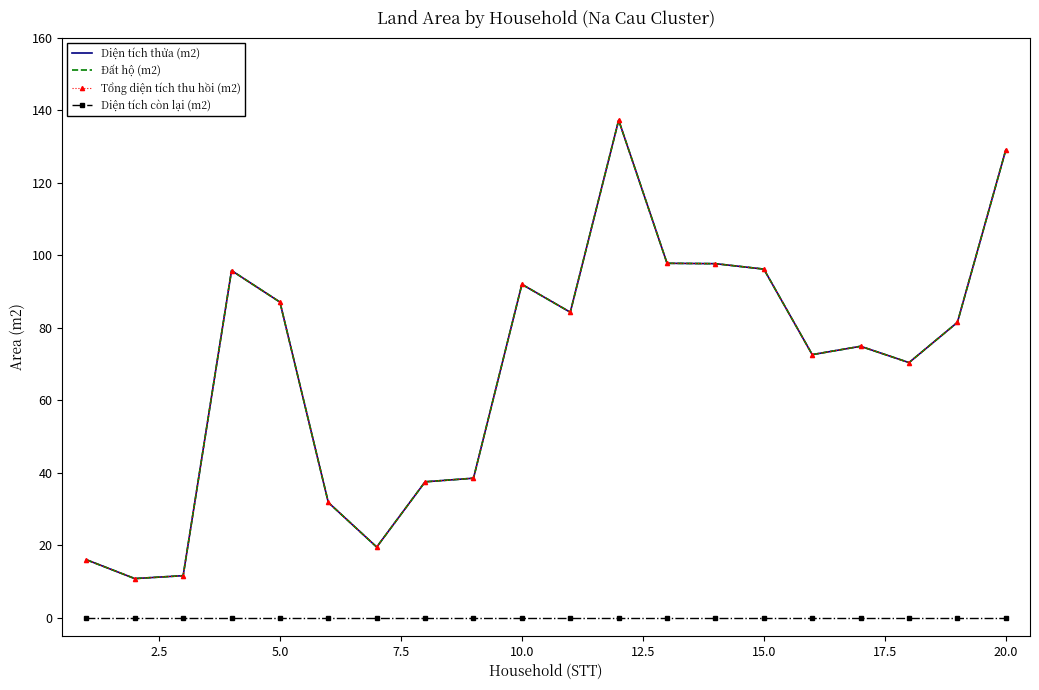

At how many categories does at least one series exceed 105?

2